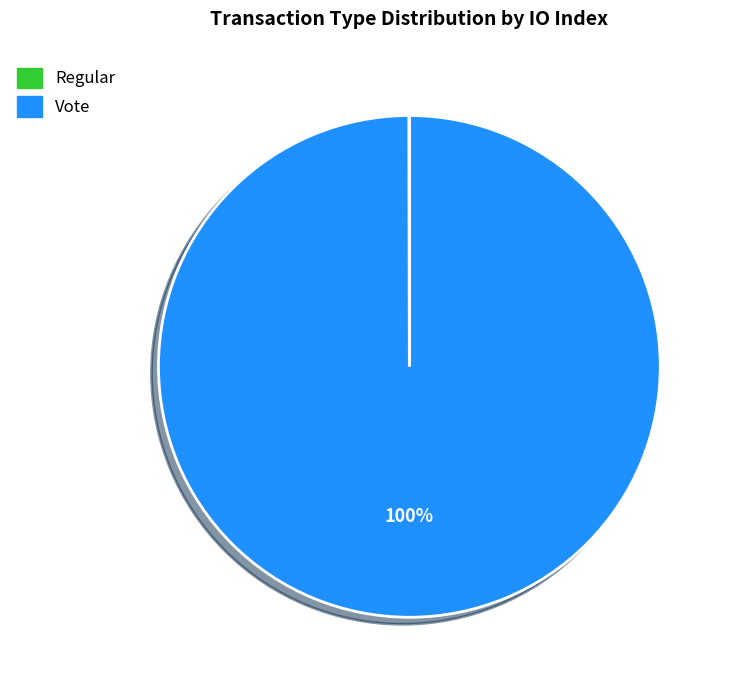

Is it true that Vote is 100% of the pie?

True